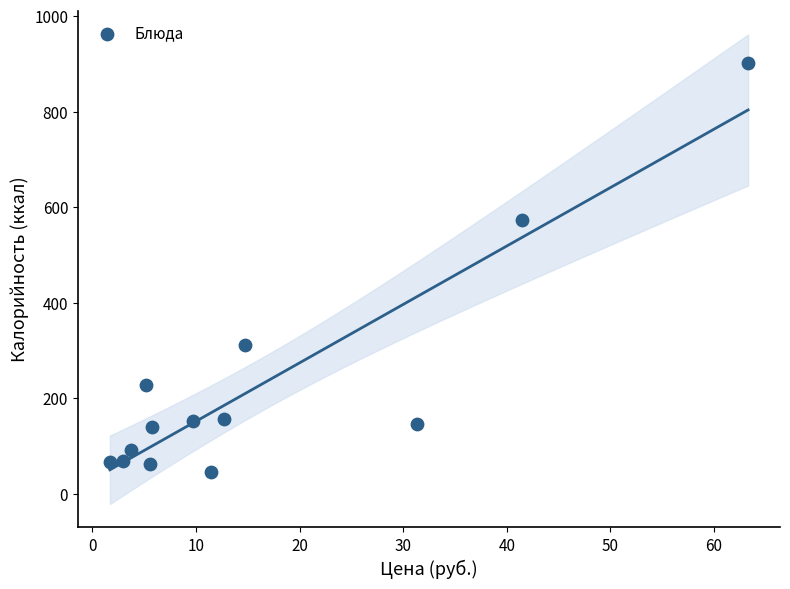

What is the range of Y values (max minus min)?

854.1